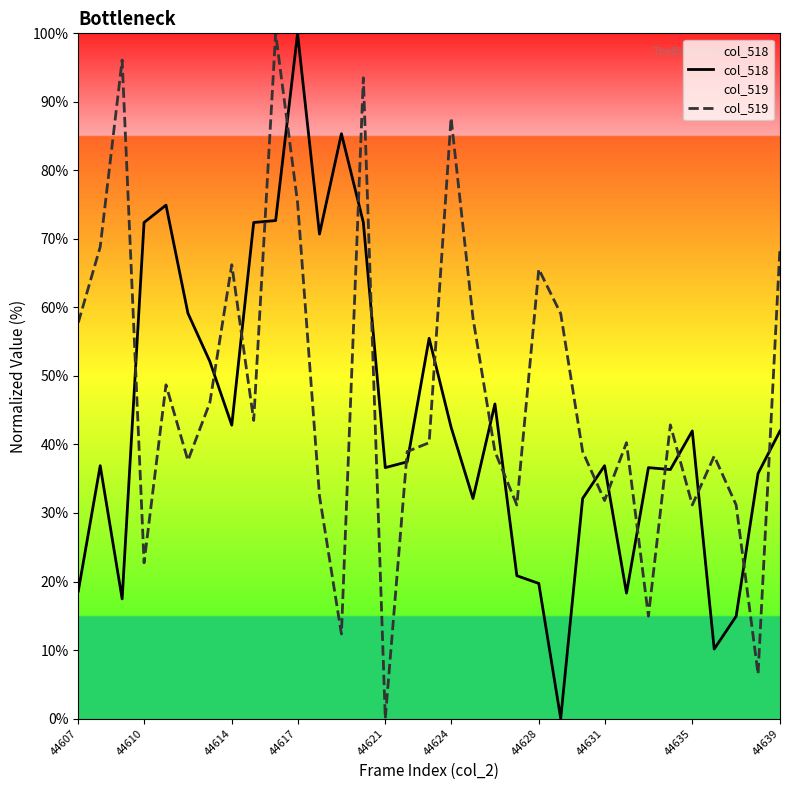

What is the greatest value displayed?

100.0